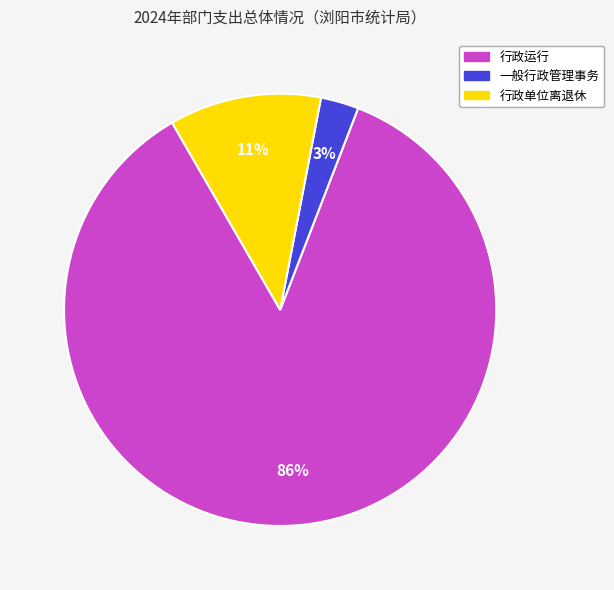

Between 行政单位离退休 and 一般行政管理事务, which is larger?

行政单位离退休